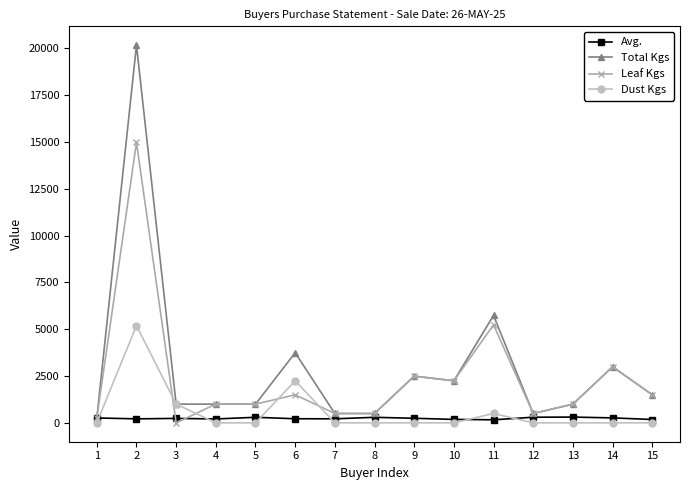

Is this an area chart (filled region under the line)?

No